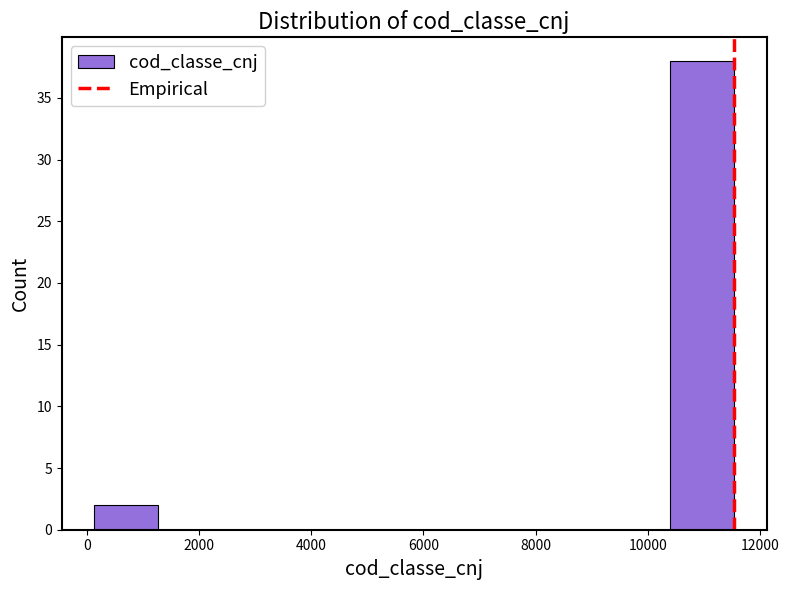

Reading left to right, transcribe this chart: for each bar, give the range it covers on the x-axis and its height. Neither the bar edges nor the heights are printed on the chart, so give them approximately, as read against the axes.

200 to 1200: 2
1200 to 2400: 0
2400 to 3600: 0
3600 to 4600: 0
4600 to 5800: 0
5800 to 7000: 0
7000 to 8200: 0
8200 to 9200: 0
9200 to 10400: 0
10400 to 11600: 38